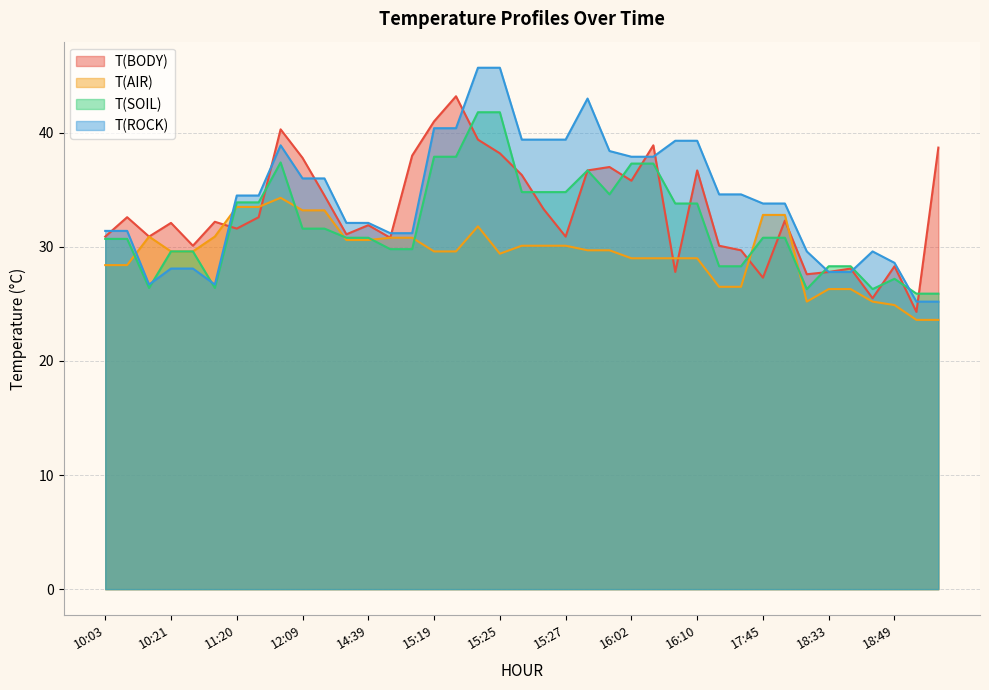

List the series in order of their overall mean, lowest first.

T(AIR), T(SOIL), T(BODY), T(ROCK)